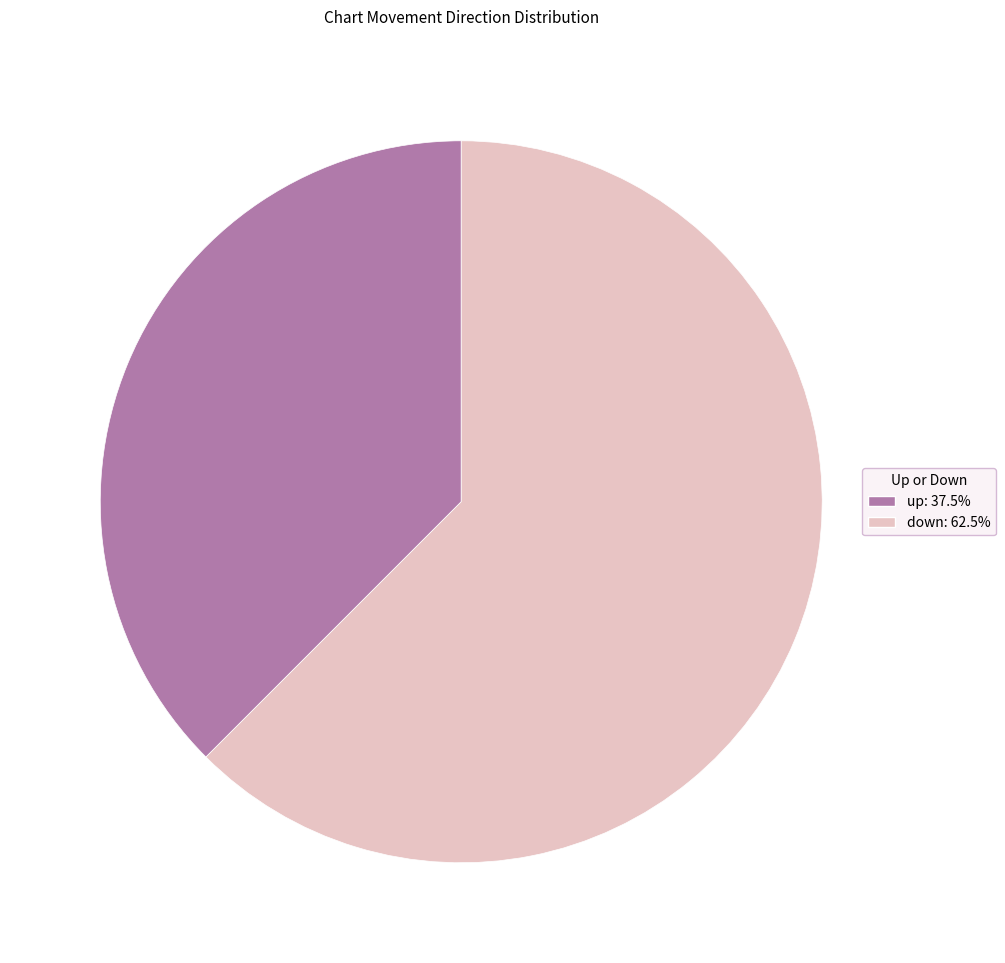

Rank the categories by value from lowest to highest.

up, down